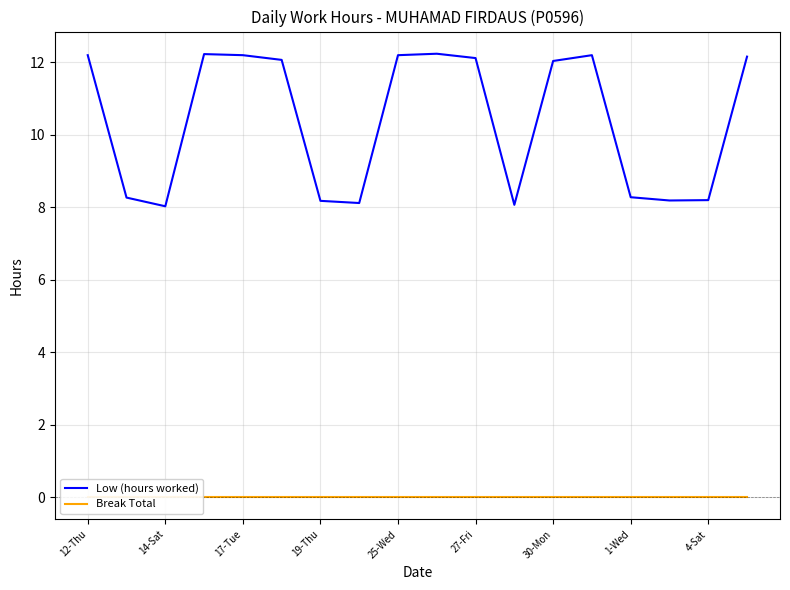

True or false: Low (hours worked) and Break Total intersect in this chart.

False